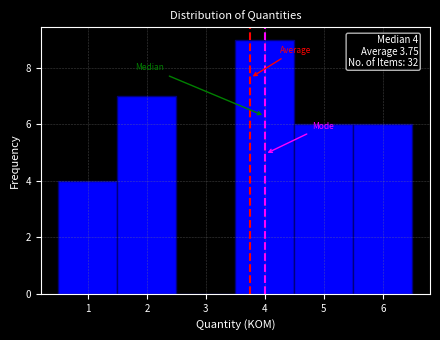

Which range on the x-axis has the tallest bar?

3.5 to 4.5